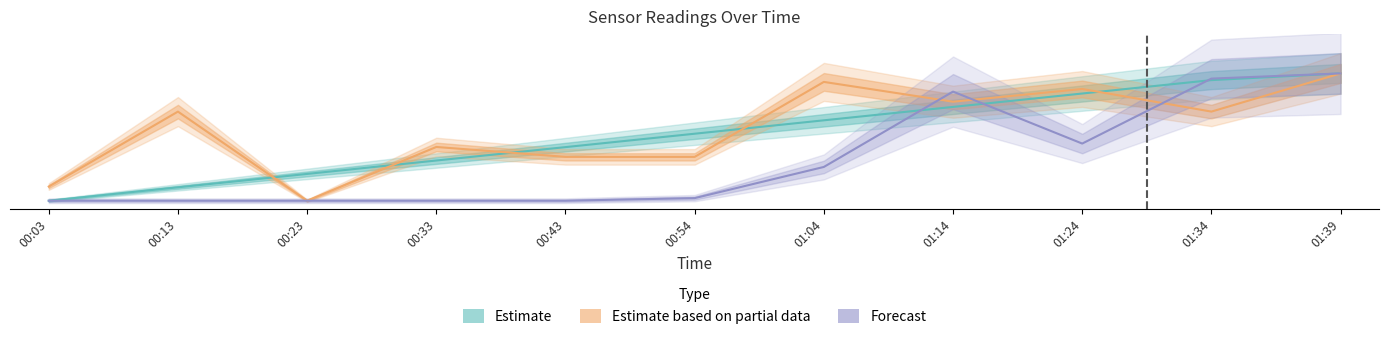

At 00:33, list the series in order from largest to smallest.

Estimate based on partial data, Estimate, Forecast